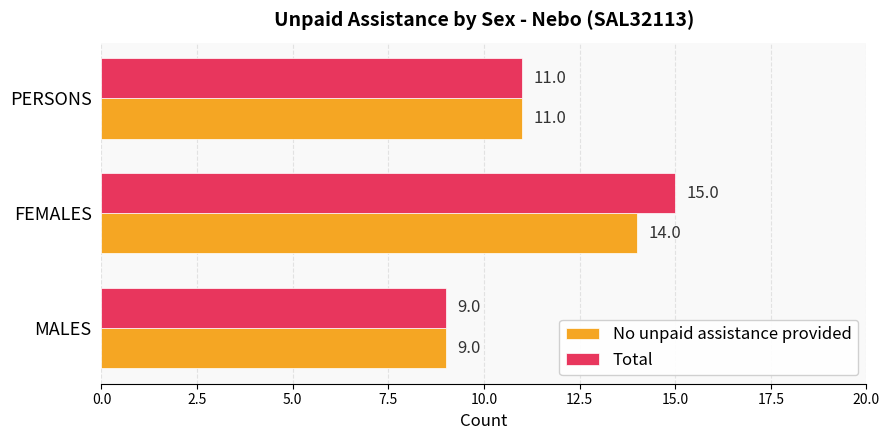

True or false: Total has a value of 11 at PERSONS.

True